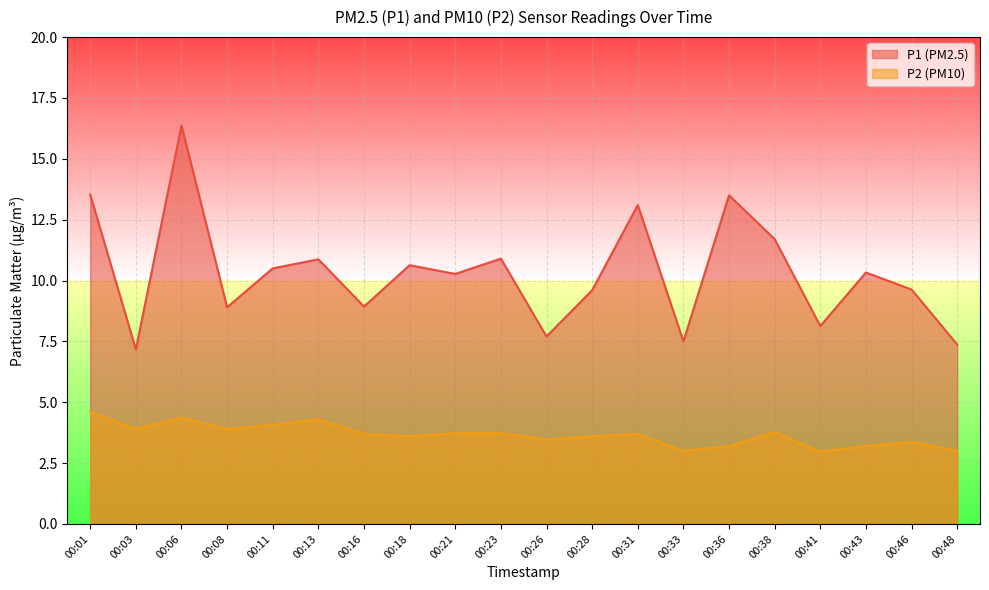

Which has a higher value, 00:26 or 00:16?

00:16